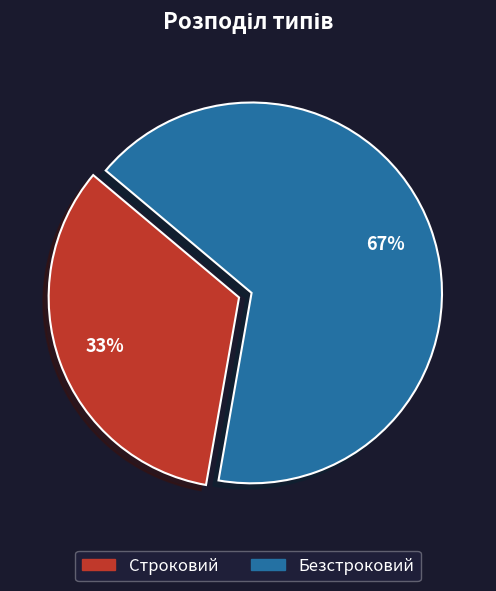

To the nearest percent, what is the average slice percentage?

50%